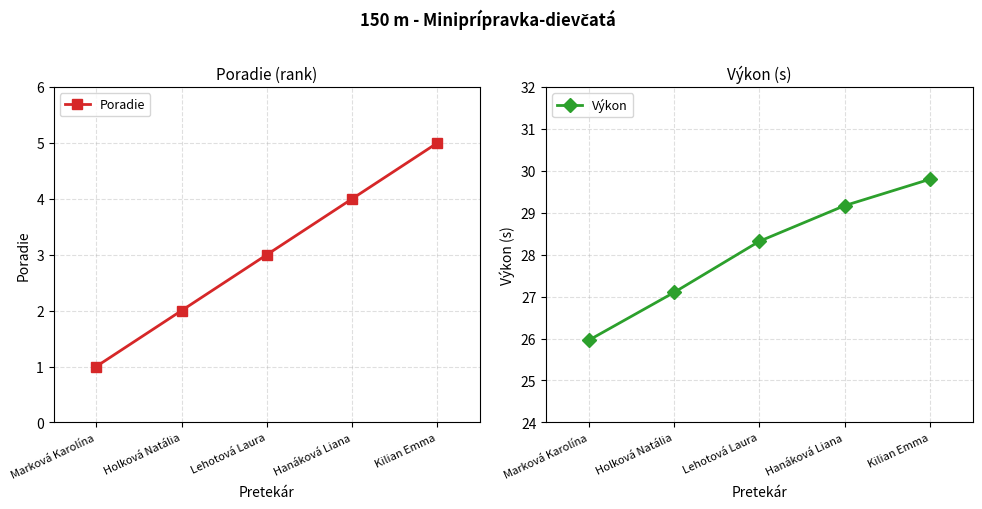

Is the value of Výkon at Hanáková Liana greater than the value of Poradie at Hanáková Liana?

Yes